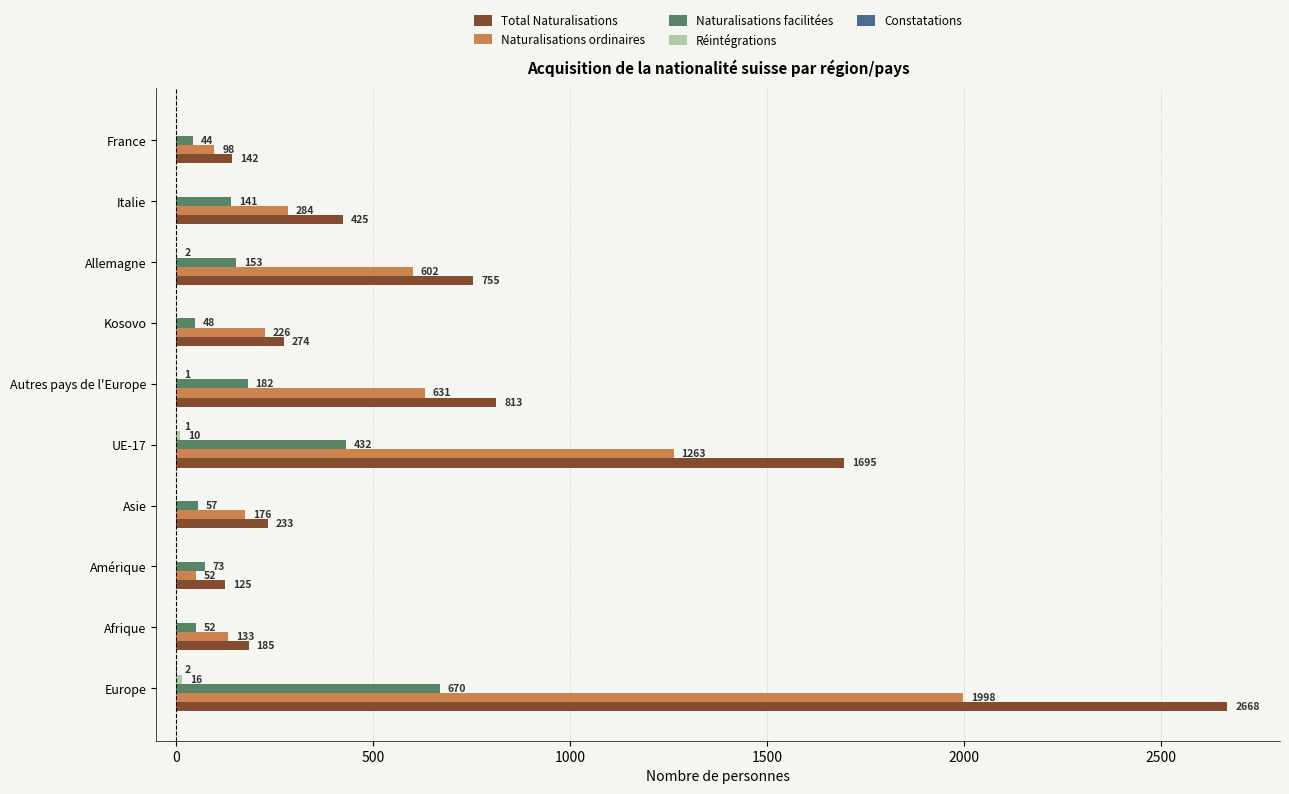

How many data points does each series have?

10